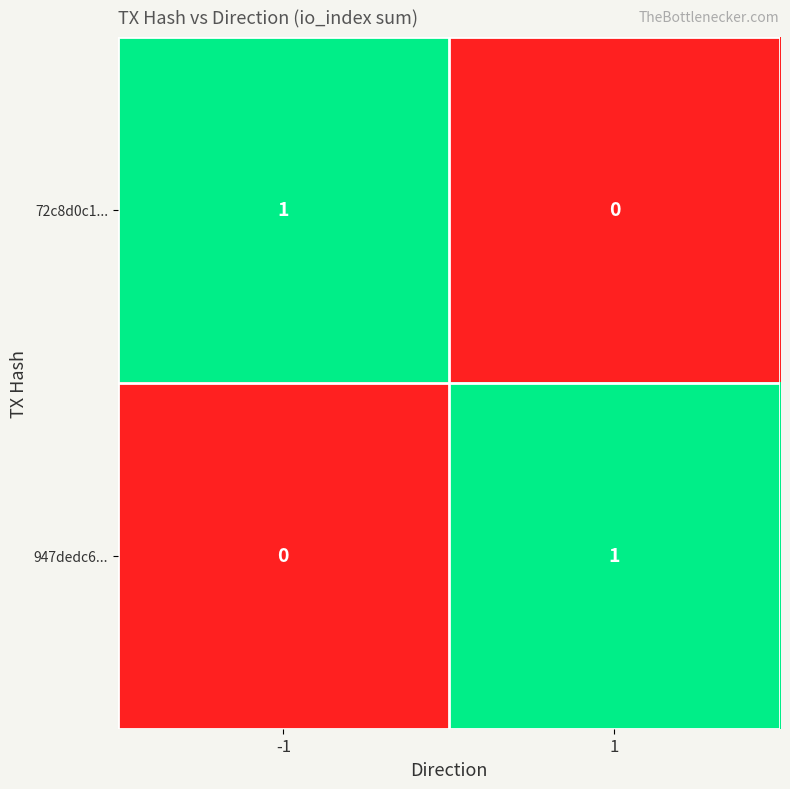

What is the spread (max minus min) of values at 1?

1